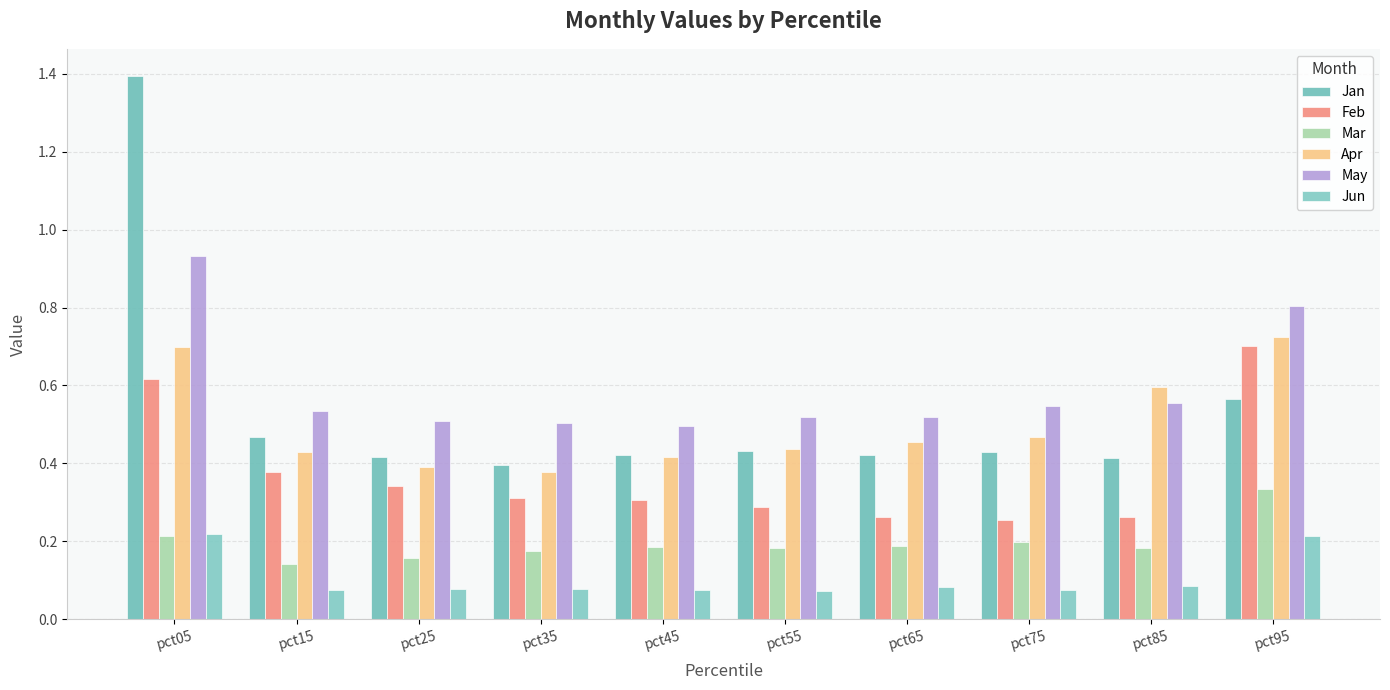

How many bars are there in each group?

6